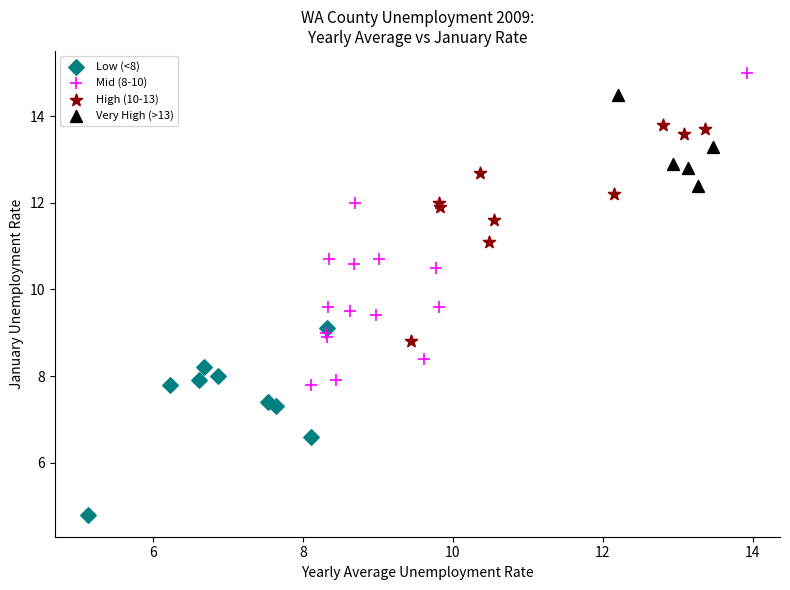

Which series reaches the maximum Y coordinate?

Mid (8-10)